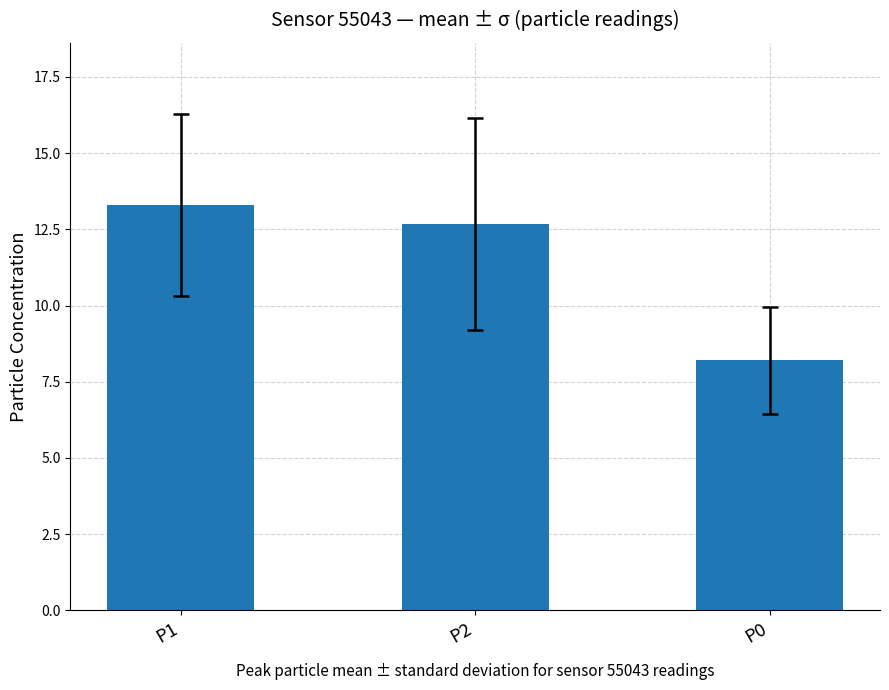

Where is the data nearest to the value 10?

P0